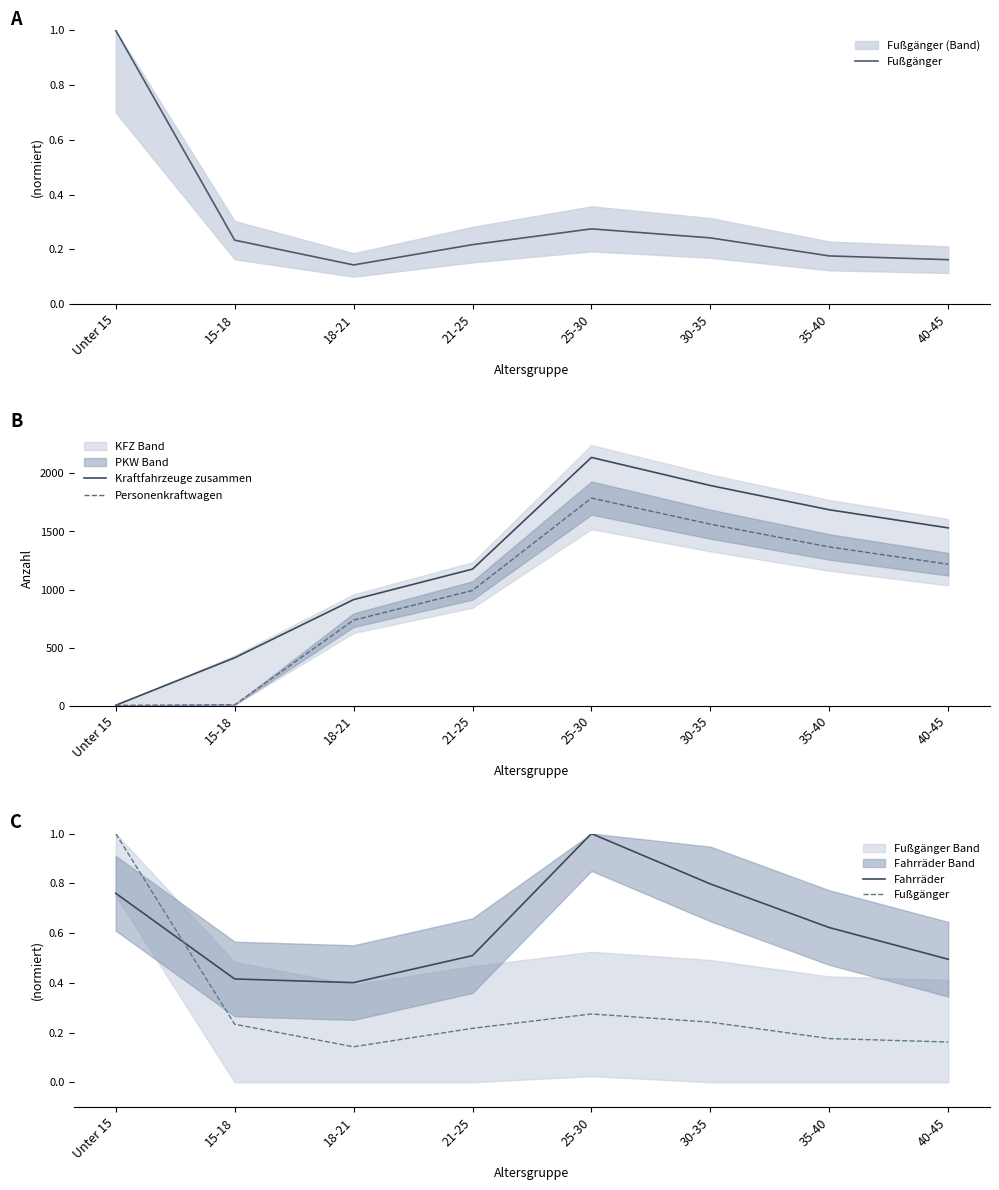

The value of Personenkraftwagen at 30-35 is 1563.0. True or false?

True